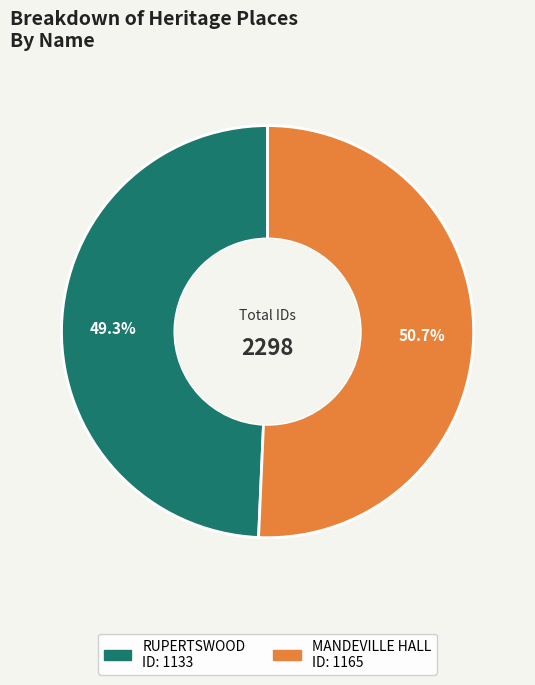

Count the number of slices in the pie.

2